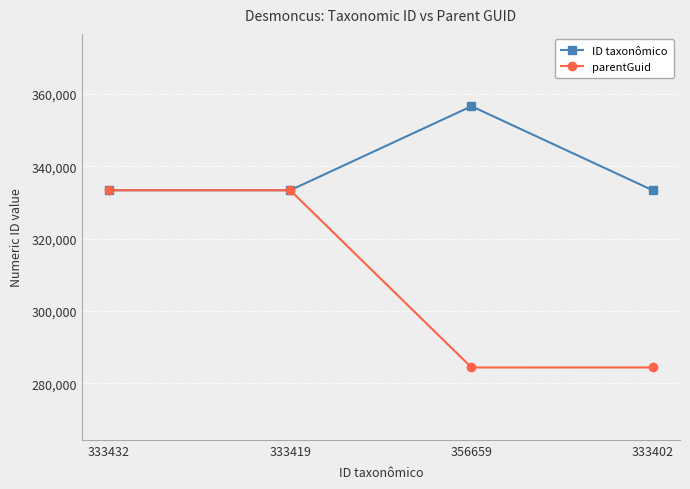

Which series has the largest range (max minus min)?

parentGuid